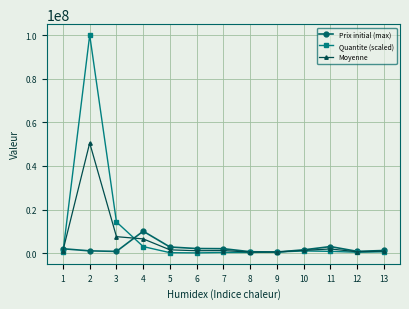

What is the average value of the Moyenne series?

5777748.4